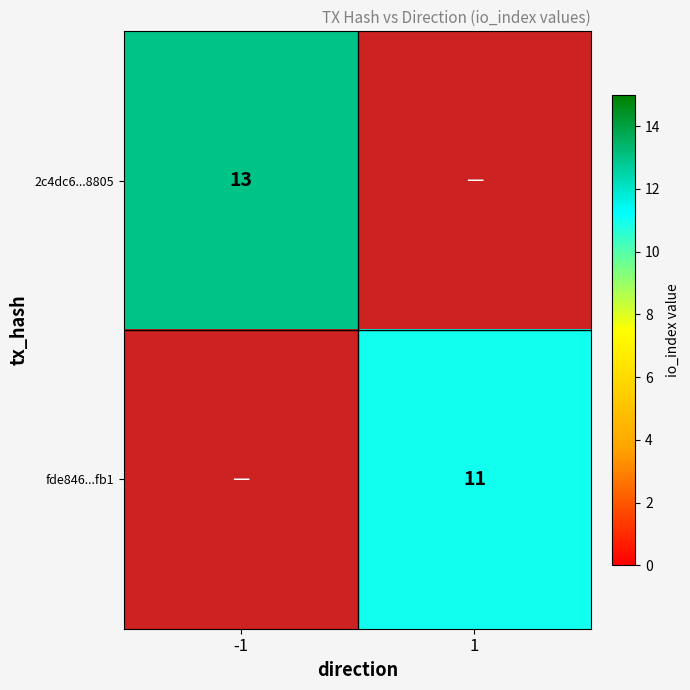

The fde846...fb1 series shows 11 at 1. True or false?

True